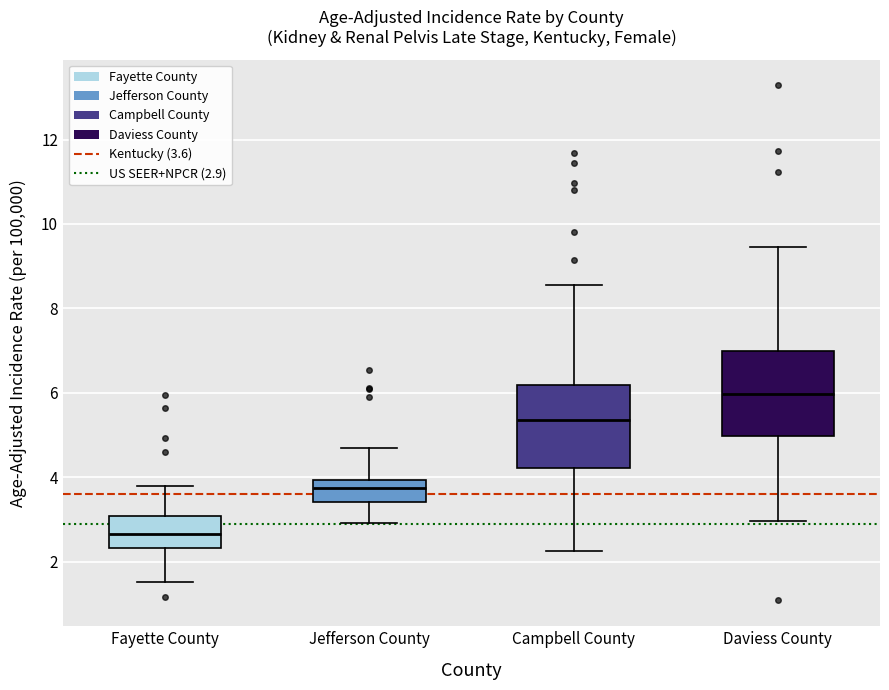

Where does the upper whisker of the box for Daviess County end on the y-axis? The values are not printed on the chart, so give them approximately, as read against the axis.

9.4